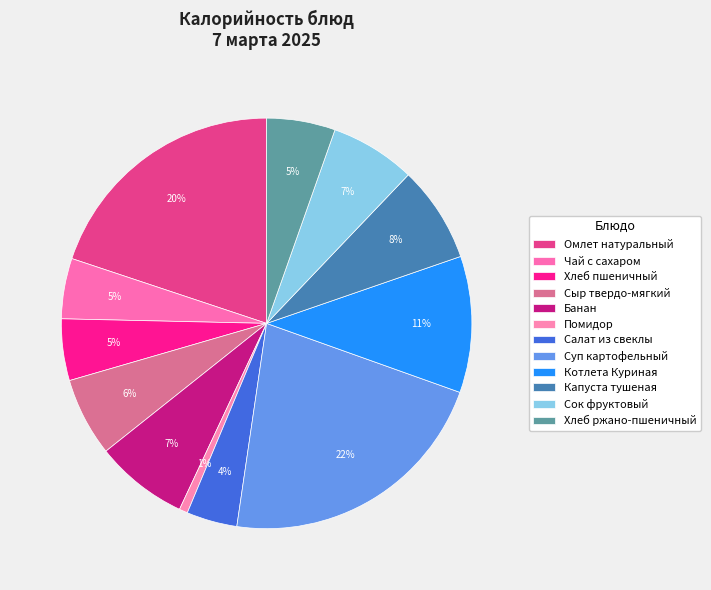

Count the number of slices in the pie.

12